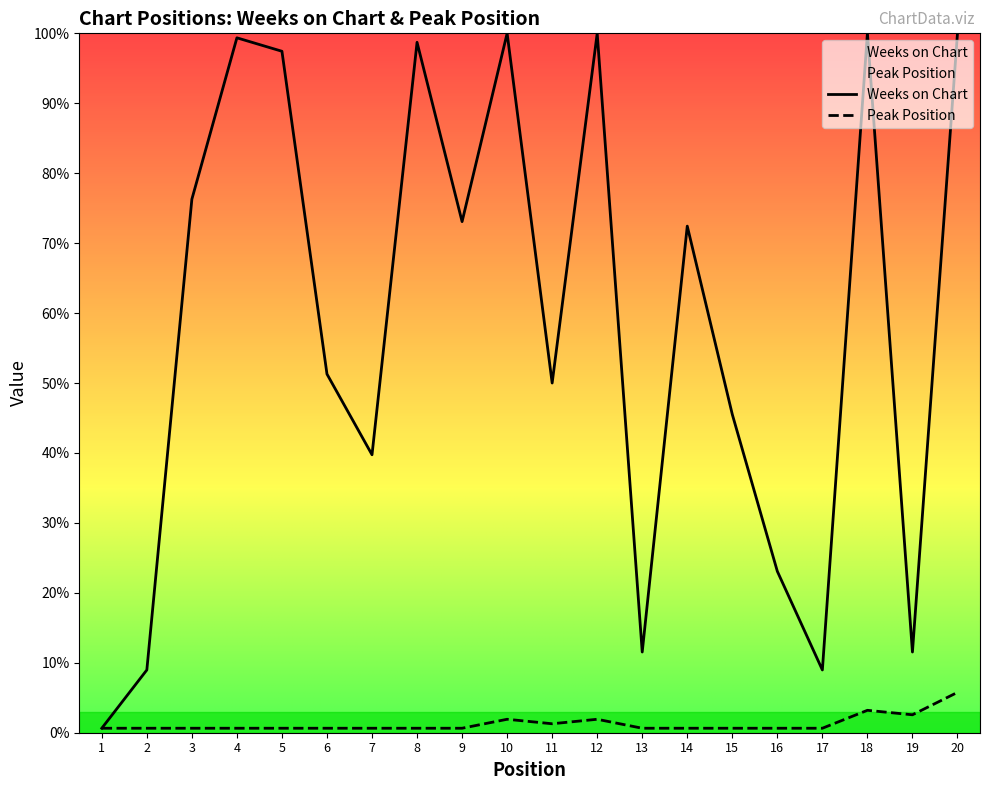

Is the value of Weeks on Chart at 13 greater than the value of Peak Position at 20?

Yes